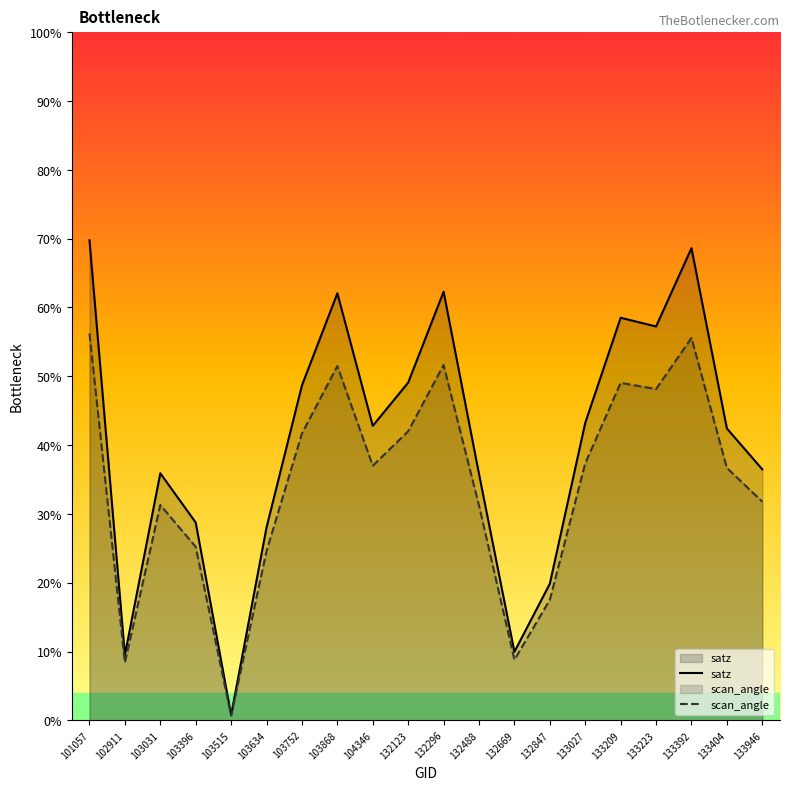

Where is scan_angle nearest to the value 28?

103396